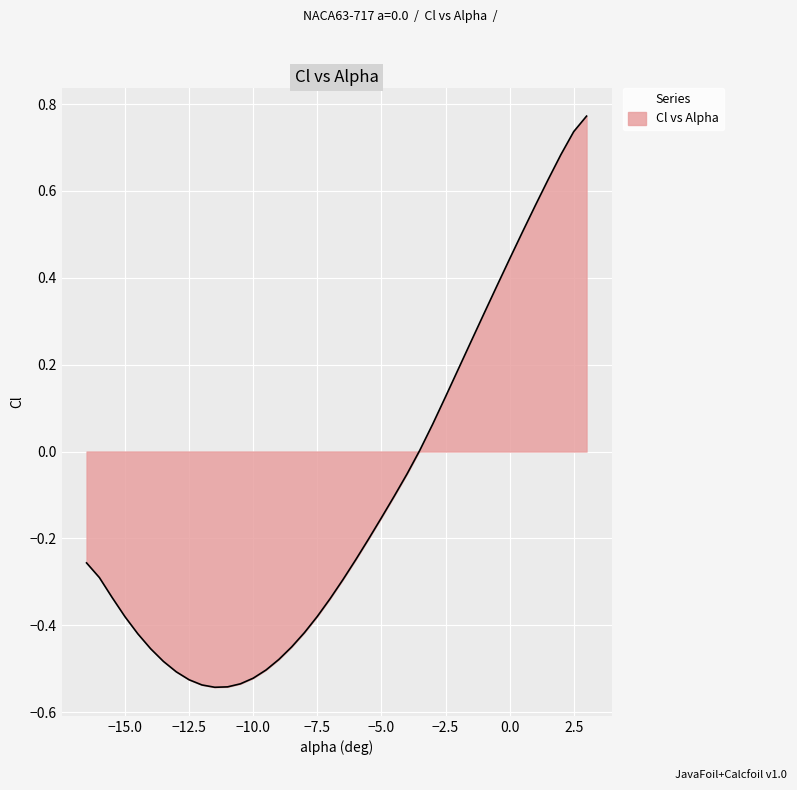

What is the label of the 8th point from the right?

-0.5